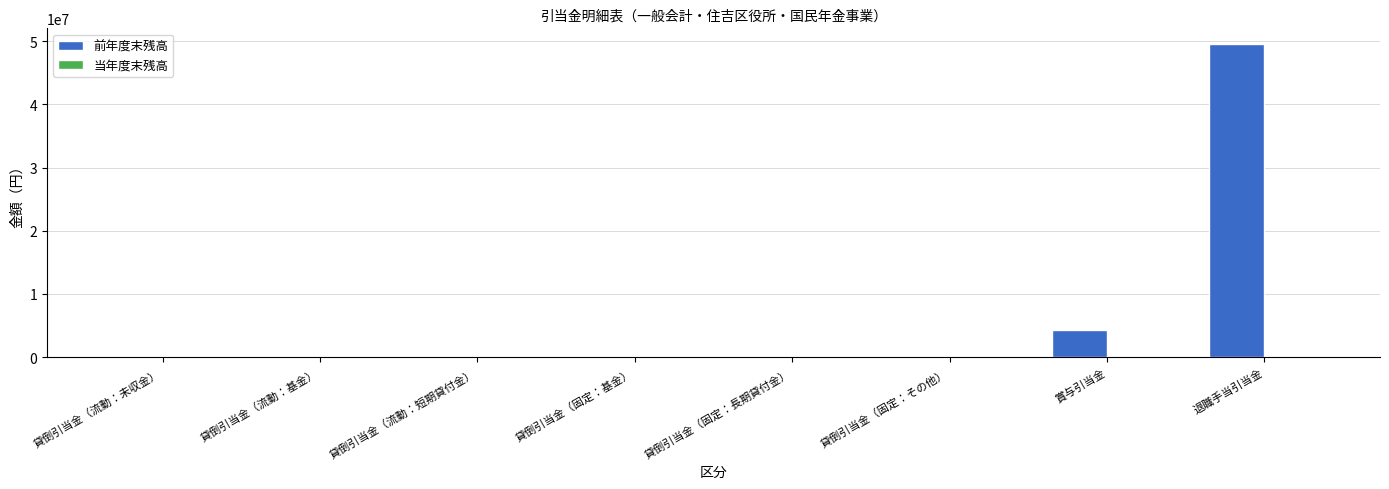

Which has a higher value, 賞与引当金 or 貸倒引当金（固定：その他）?

賞与引当金